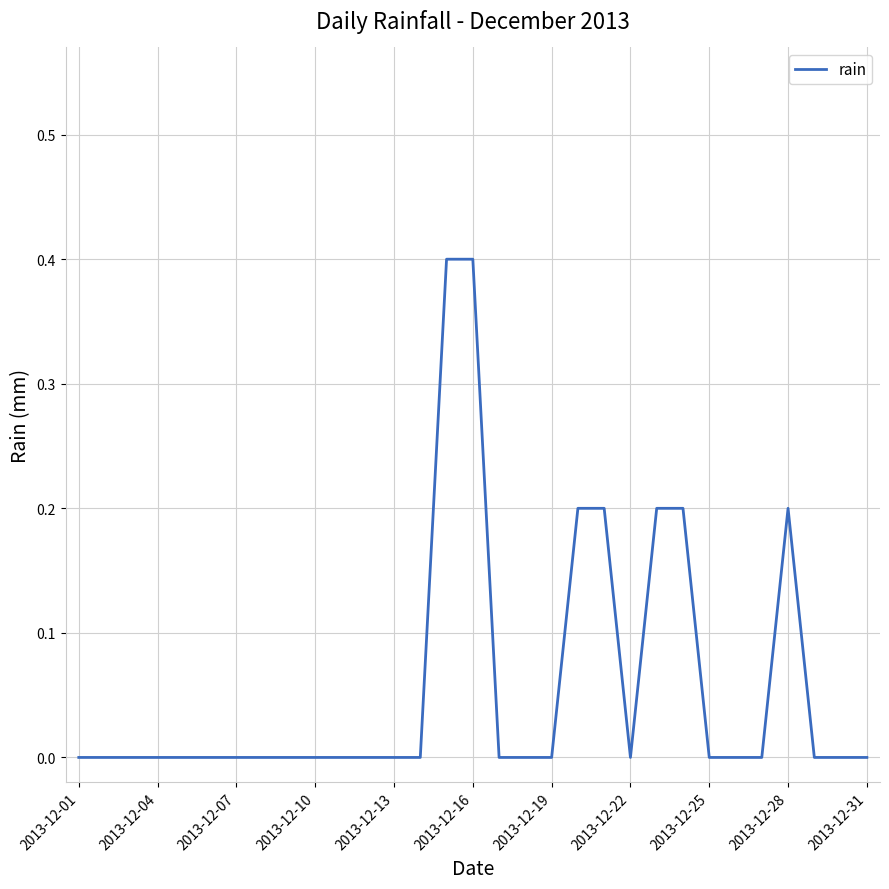

Reading left to right, transcribe all the data shown in this chart.

0.0	0.0	0.0	0.0	0.0	0.0	0.0	0.0	0.0	0.0	0.0	0.0	0.0	0.0	0.4	0.4	0.0	0.0	0.0	0.2	0.2	0.0	0.2	0.2	0.0	0.0	0.0	0.2	0.0	0.0	0.0